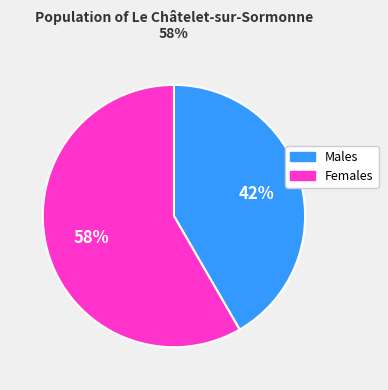

How many segments does this pie chart have?

2